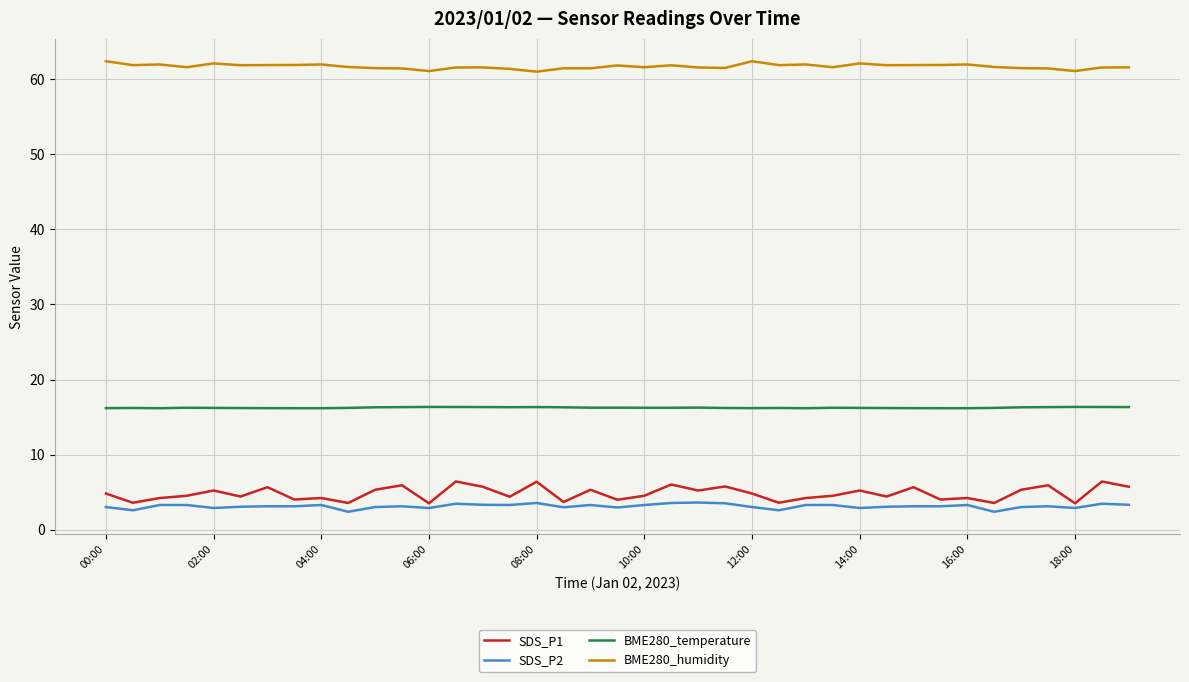

What is the difference between the maximum and second lowest values in the SDS_P1 series?

2.9